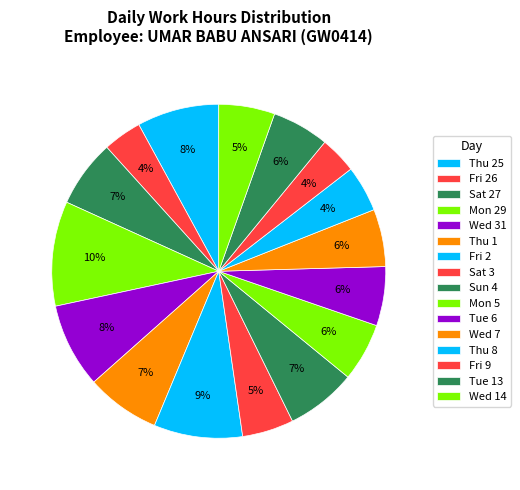

What is the ratio of the value at Thu 8 to the value at Tue 6?

0.8